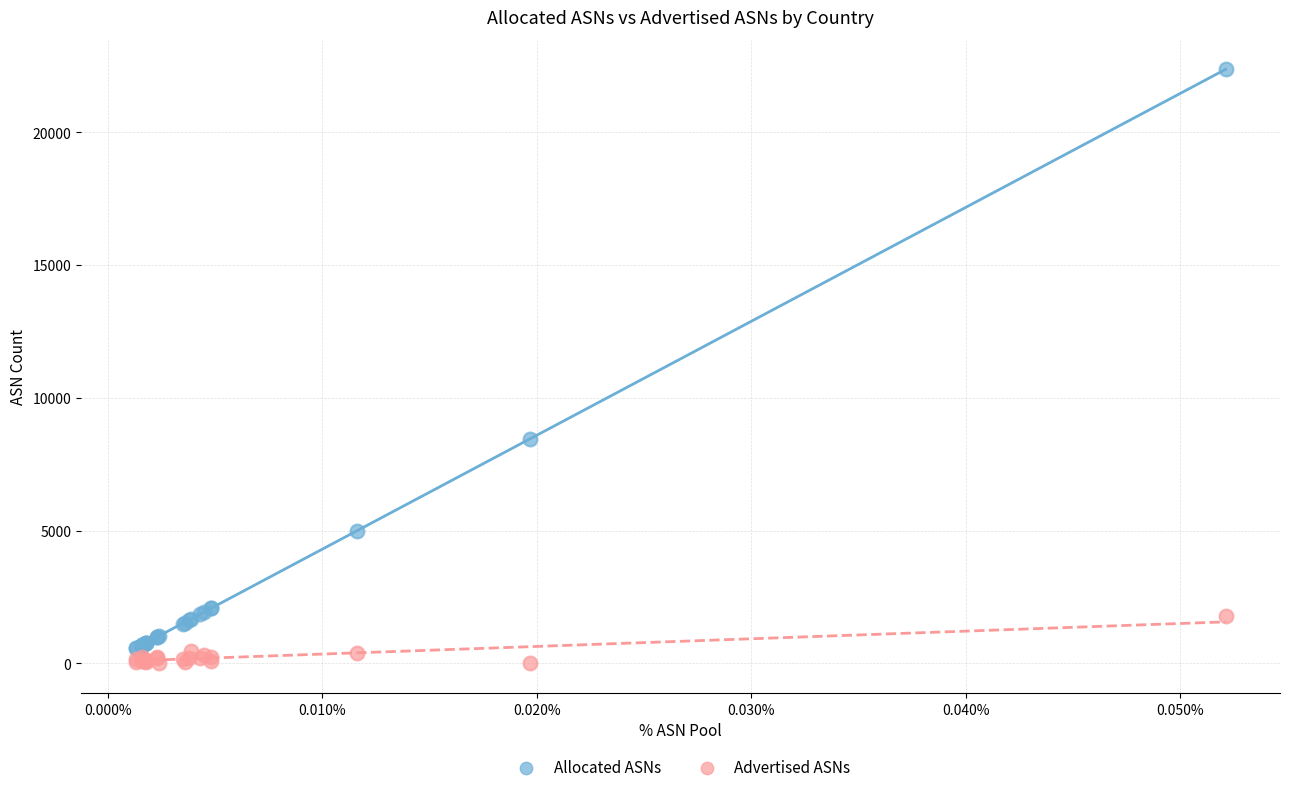

Which series reaches the maximum Y coordinate?

Allocated ASNs